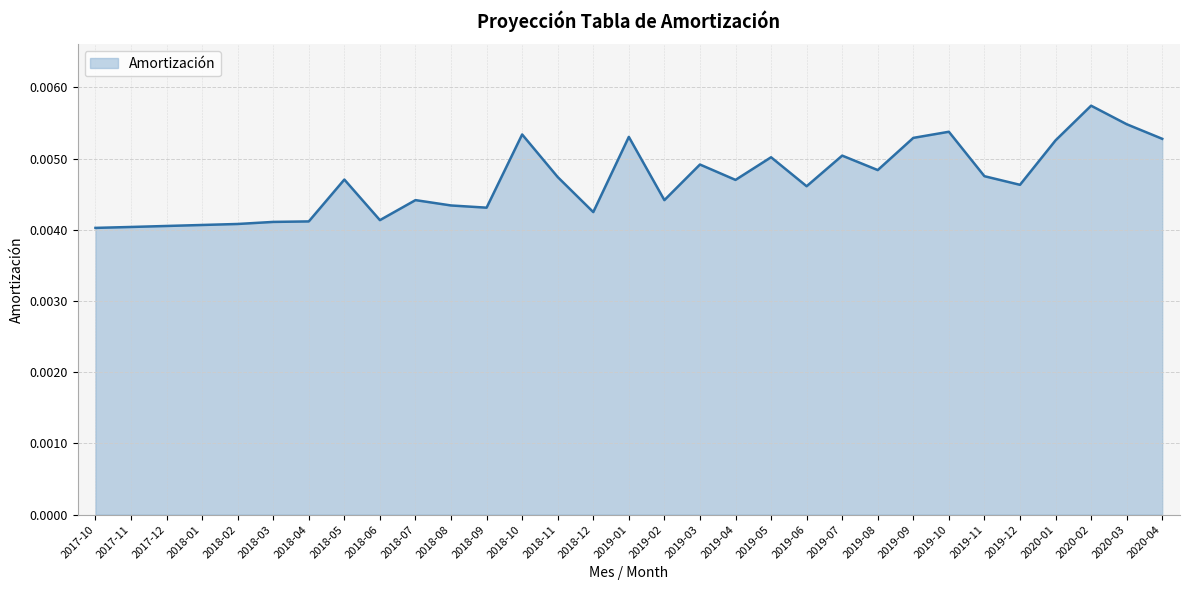

Which label corresponds to the largest value in the chart?

2020-02